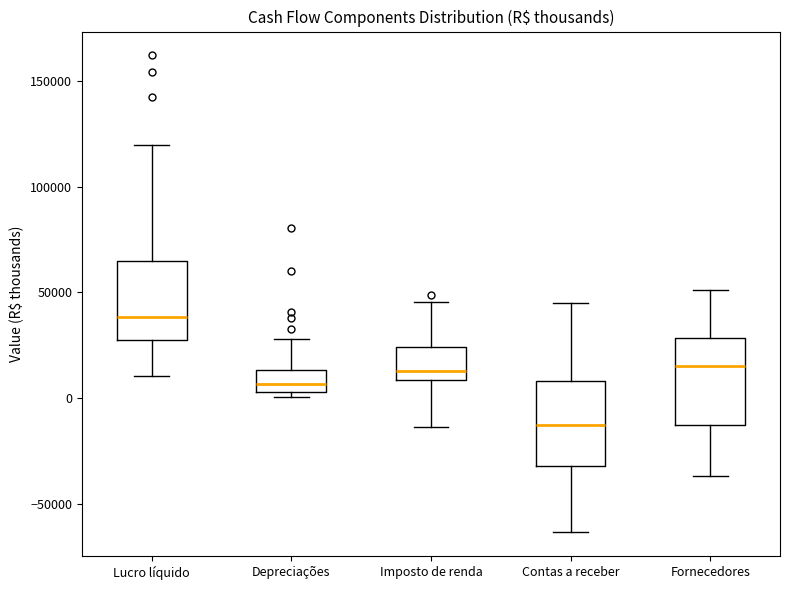

Where is the lower edge of the box for Contas a receber on the y-axis? The values are not printed on the chart, so give them approximately, as read against the axis.

-30000